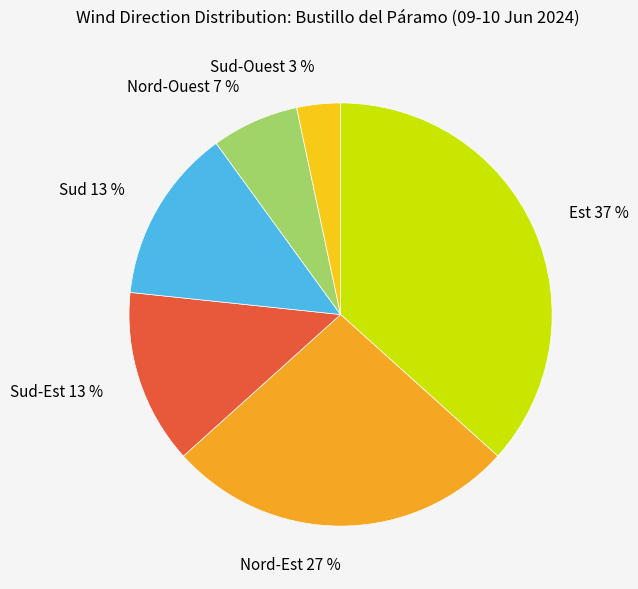

To the nearest percent, what portion does Nord-Ouest 7 % represent?

7%